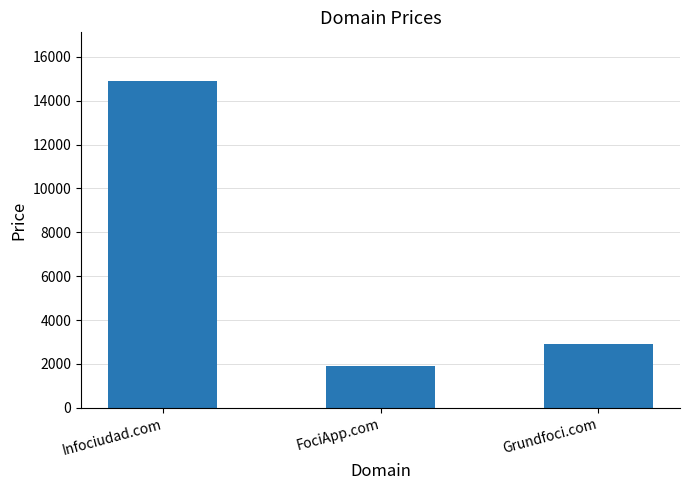

List the labels in order of value, smallest first.

FociApp.com, Grundfoci.com, Infociudad.com